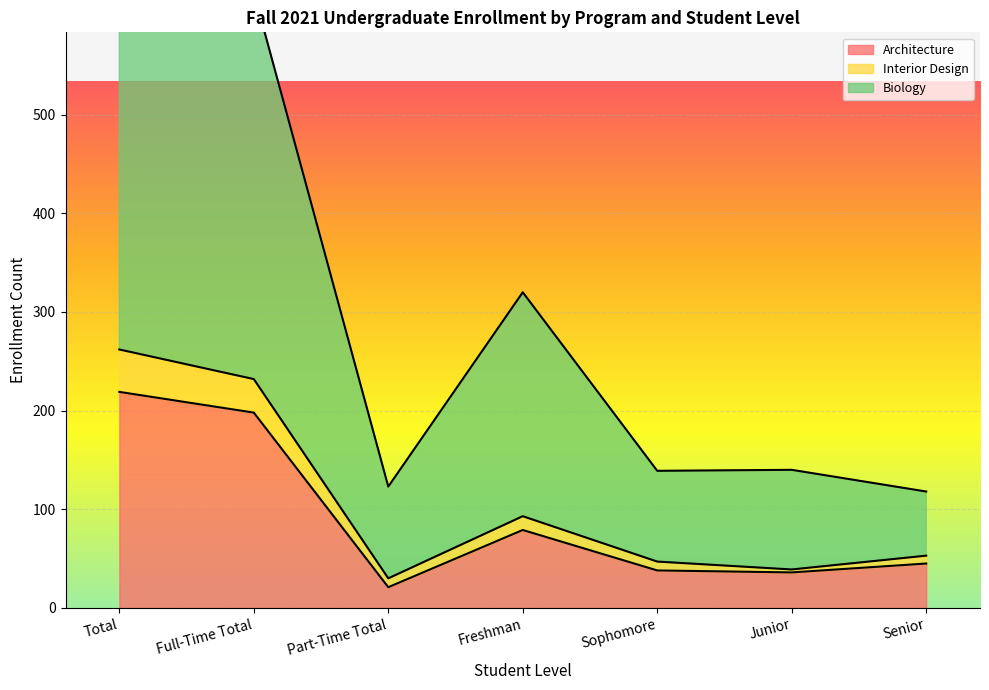

At which label is Architecture closest to 120?

Freshman